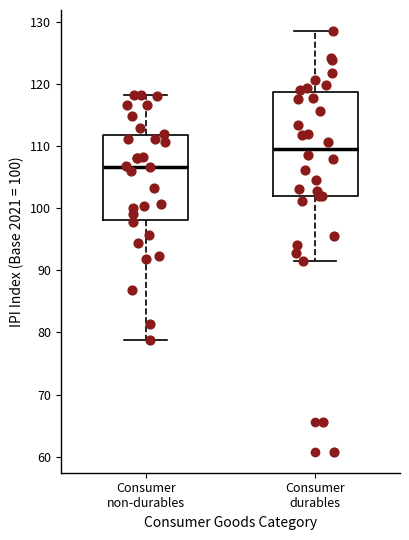

Which box has the lowest median line?

Consumer non-durables